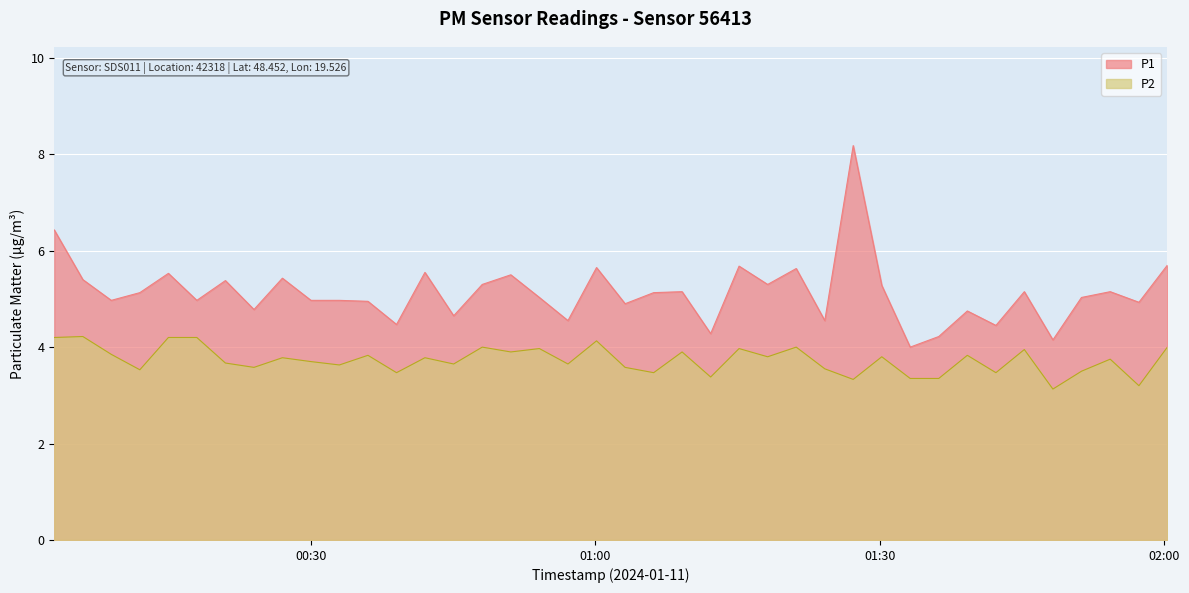

Reading left to right, list all the values displayed in this chart.

P1: 2024-01-11T00:02:52=6.4	2024-01-11T00:05:53=5.4	2024-01-11T00:08:53=5.0	2024-01-11T00:11:54=5.1	2024-01-11T00:14:55=5.5	2024-01-11T00:17:55=5.0	2024-01-11T00:20:56=5.4	2024-01-11T00:23:57=4.8	2024-01-11T00:26:57=5.4	2024-01-11T00:29:58=5.0	2024-01-11T00:32:58=5.0	2024-01-11T00:35:59=5.0	2024-01-11T00:39:00=4.5	2024-01-11T00:42:00=5.5	2024-01-11T00:45:02=4.7	2024-01-11T00:48:03=5.3	2024-01-11T00:51:04=5.5	2024-01-11T00:54:05=5.0	2024-01-11T00:57:06=4.5	2024-01-11T01:00:07=5.7	2024-01-11T01:03:08=4.9	2024-01-11T01:06:09=5.1	2024-01-11T01:09:09=5.2	2024-01-11T01:12:10=4.3	2024-01-11T01:15:10=5.7	2024-01-11T01:18:11=5.3	2024-01-11T01:21:12=5.6	2024-01-11T01:24:13=4.5	2024-01-11T01:27:13=8.2	2024-01-11T01:30:14=5.3	2024-01-11T01:33:14=4.0	2024-01-11T01:36:15=4.2	2024-01-11T01:39:16=4.8	2024-01-11T01:42:17=4.5	2024-01-11T01:45:17=5.2	2024-01-11T01:48:18=4.2	2024-01-11T01:51:19=5.0	2024-01-11T01:54:21=5.2	2024-01-11T01:57:23=4.9	2024-01-11T02:00:23=5.7
P2: 2024-01-11T00:02:52=4.2	2024-01-11T00:05:53=4.2	2024-01-11T00:08:53=3.9	2024-01-11T00:11:54=3.5	2024-01-11T00:14:55=4.2	2024-01-11T00:17:55=4.2	2024-01-11T00:20:56=3.7	2024-01-11T00:23:57=3.6	2024-01-11T00:26:57=3.8	2024-01-11T00:29:58=3.7	2024-01-11T00:32:58=3.6	2024-01-11T00:35:59=3.8	2024-01-11T00:39:00=3.5	2024-01-11T00:42:00=3.8	2024-01-11T00:45:02=3.6	2024-01-11T00:48:03=4.0	2024-01-11T00:51:04=3.9	2024-01-11T00:54:05=4.0	2024-01-11T00:57:06=3.6	2024-01-11T01:00:07=4.1	2024-01-11T01:03:08=3.6	2024-01-11T01:06:09=3.5	2024-01-11T01:09:09=3.9	2024-01-11T01:12:10=3.4	2024-01-11T01:15:10=4.0	2024-01-11T01:18:11=3.8	2024-01-11T01:21:12=4.0	2024-01-11T01:24:13=3.5	2024-01-11T01:27:13=3.3	2024-01-11T01:30:14=3.8	2024-01-11T01:33:14=3.4	2024-01-11T01:36:15=3.4	2024-01-11T01:39:16=3.8	2024-01-11T01:42:17=3.5	2024-01-11T01:45:17=4.0	2024-01-11T01:48:18=3.1	2024-01-11T01:51:19=3.5	2024-01-11T01:54:21=3.8	2024-01-11T01:57:23=3.2	2024-01-11T02:00:23=4.0